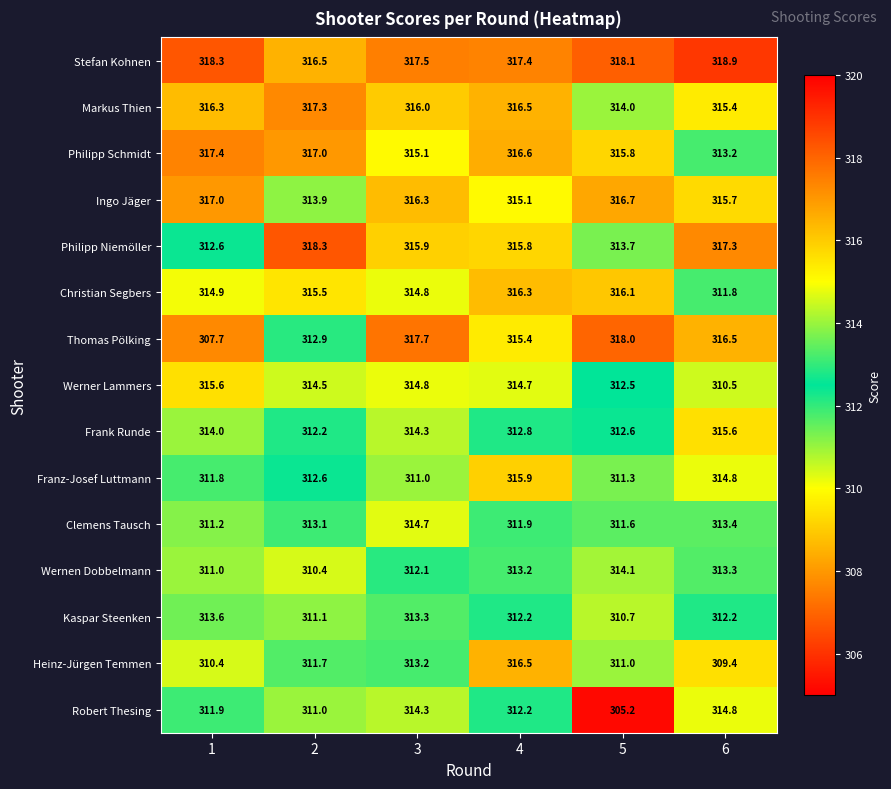

What is the sum of the Philipp Niemöller values at 5 and 1?

626.3